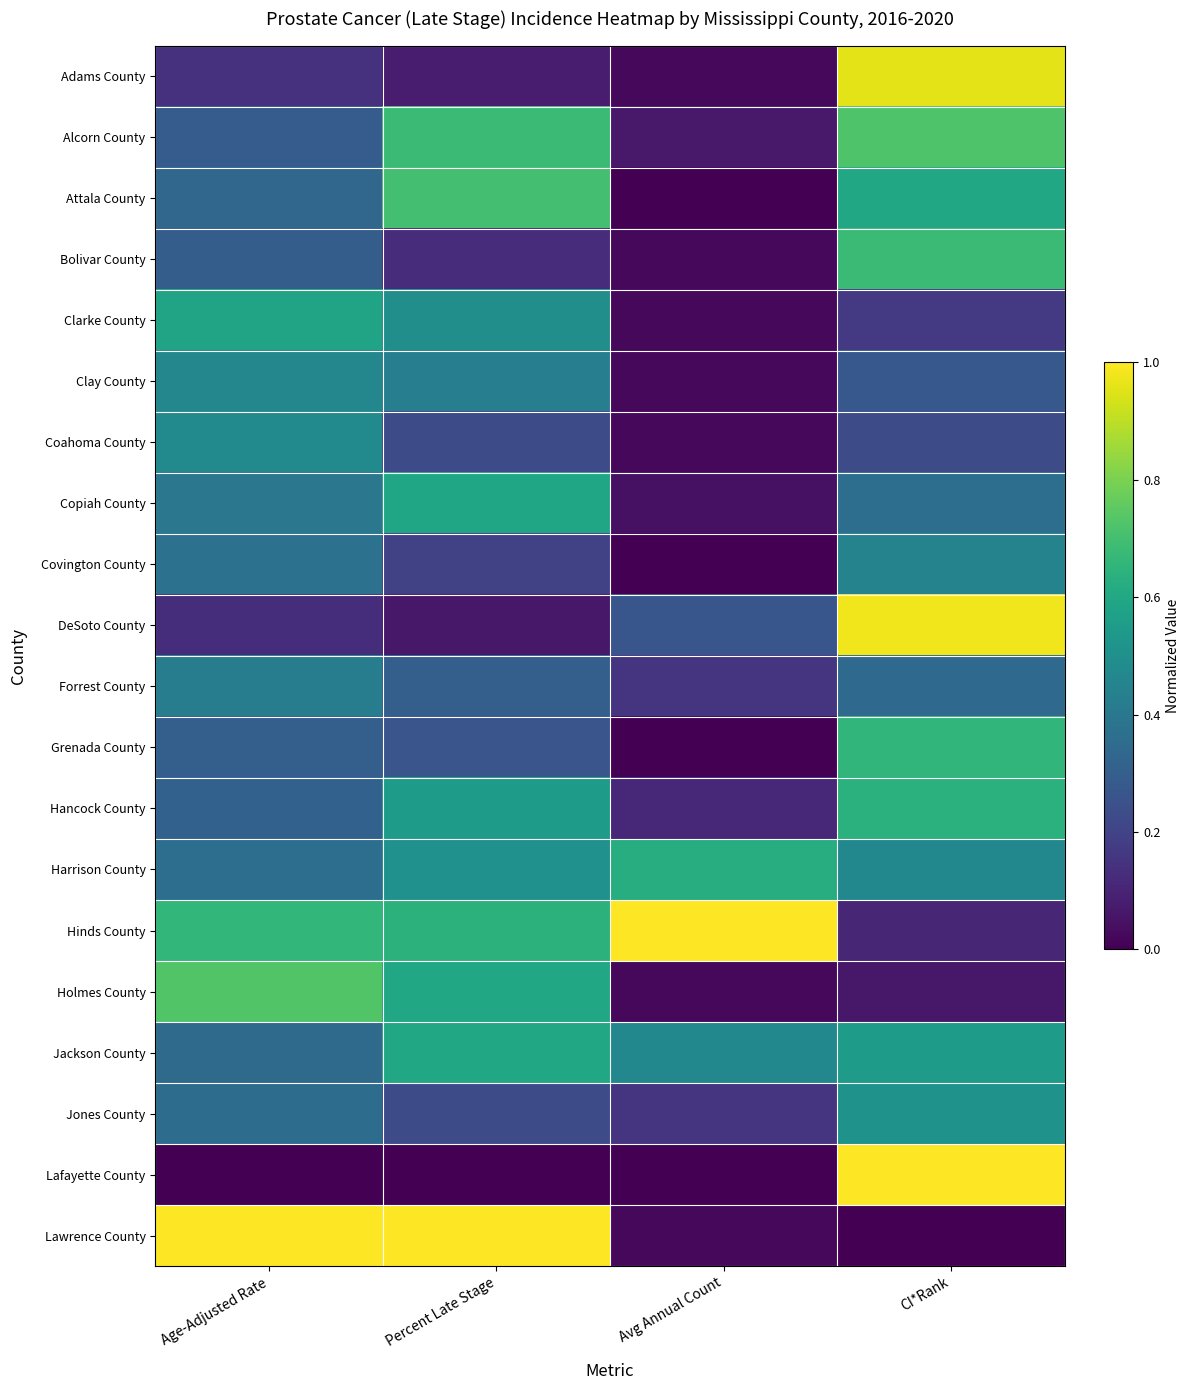

How many distinct data groups are displayed?

20